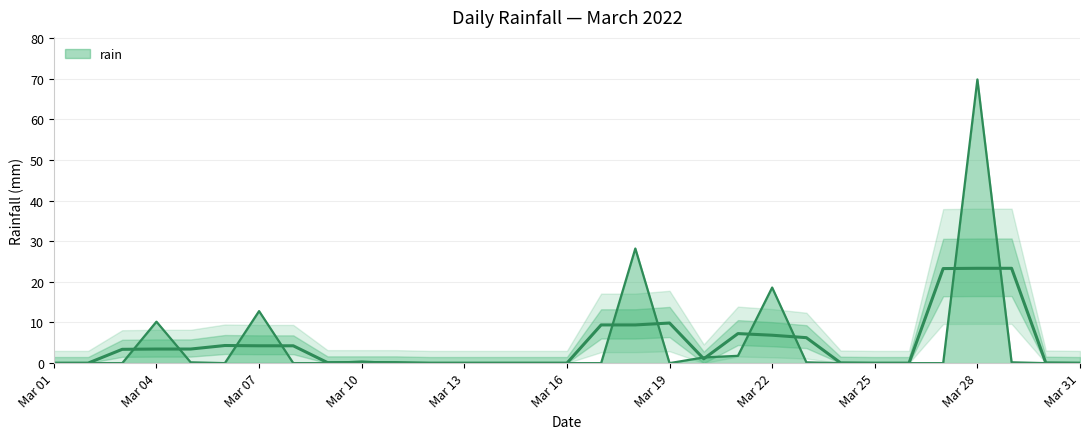

What is the average value?

4.6